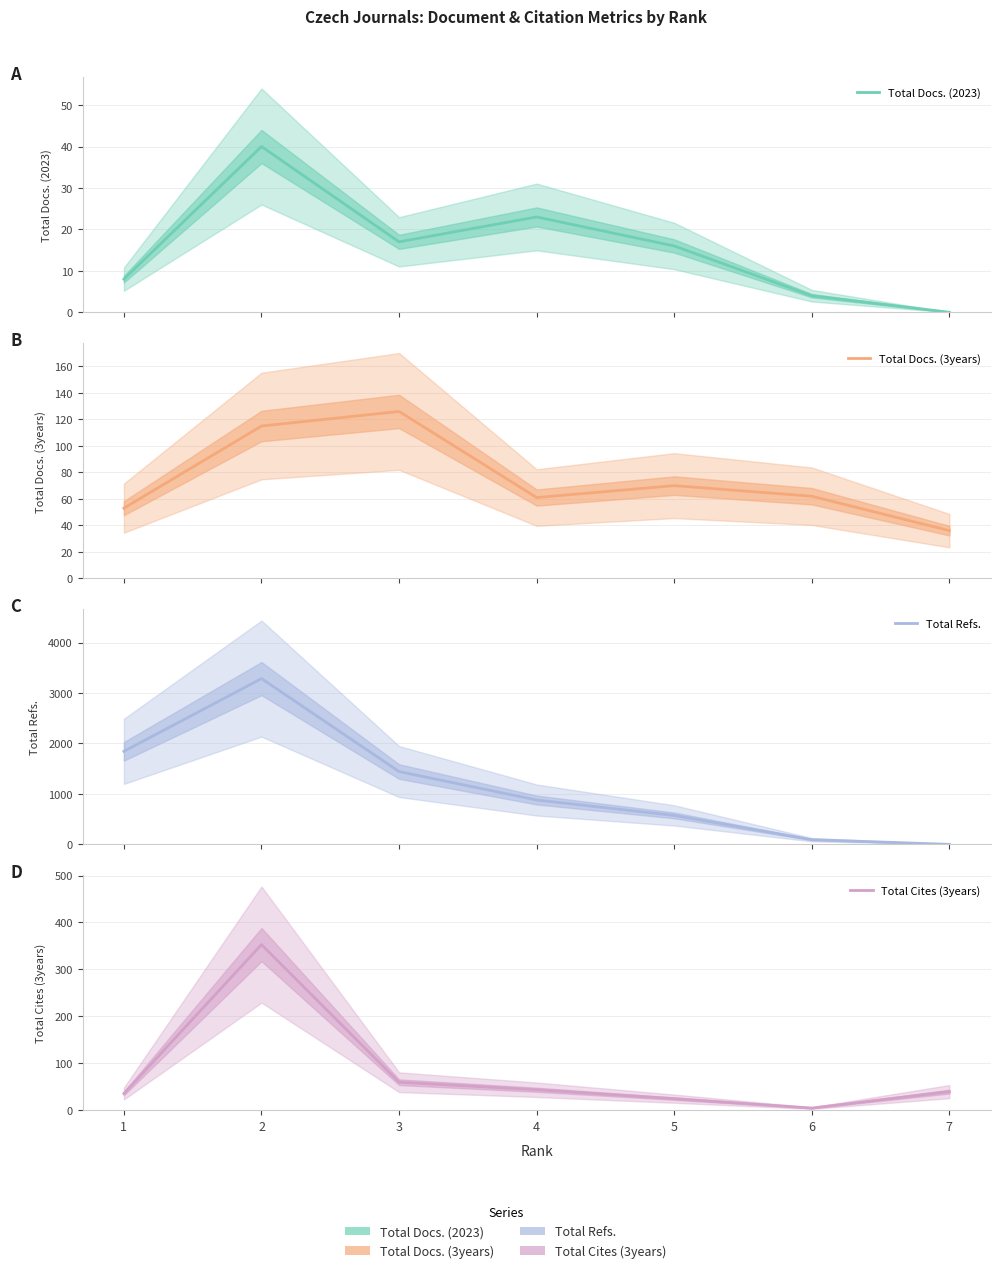

How many data points in Total Docs. (2023) are above 16?

3